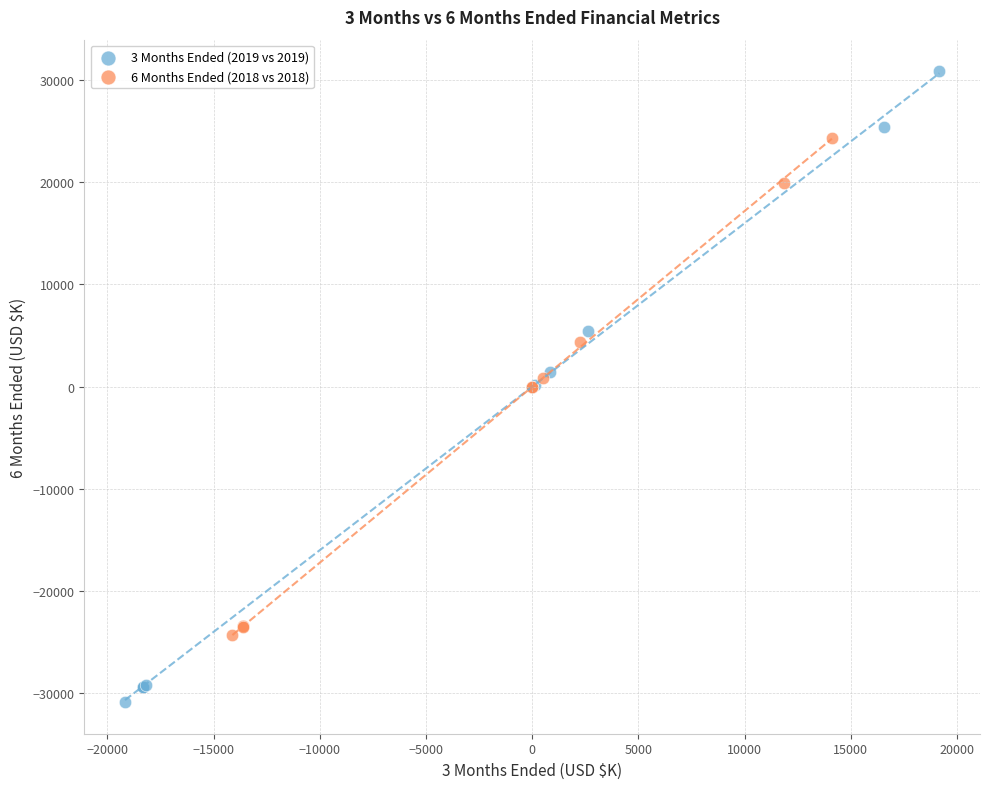

Which series contains the highest Y value?

3 Months Ended (2019 vs 2019)